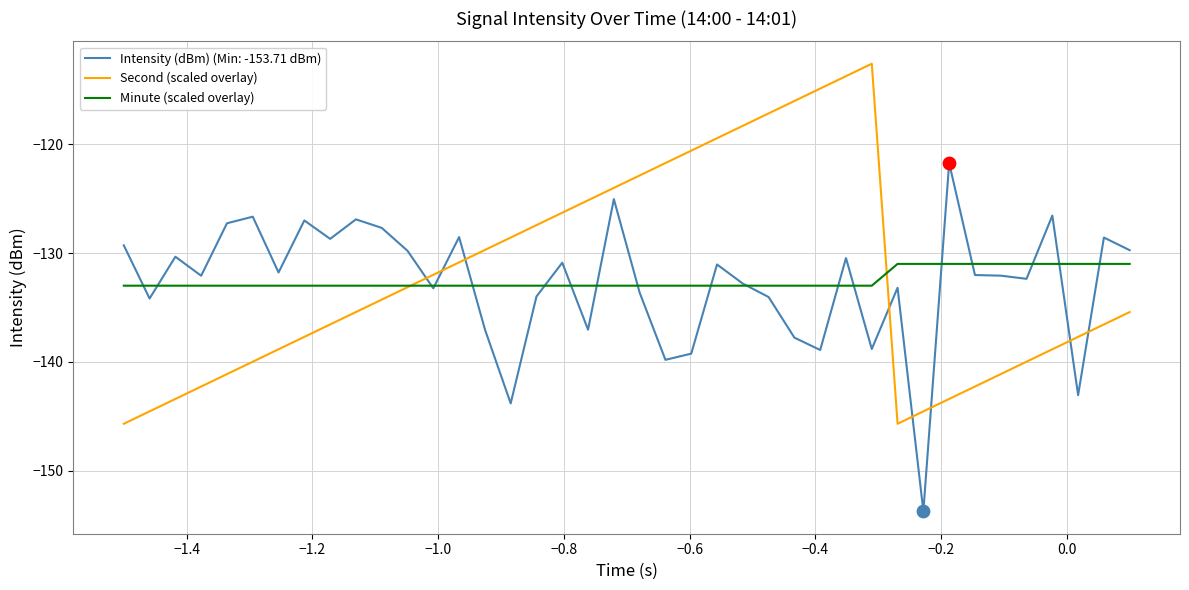

True or false: Intensity (dBm) (Min: -153.71 dBm) and Second (scaled overlay) cross at least once.

True